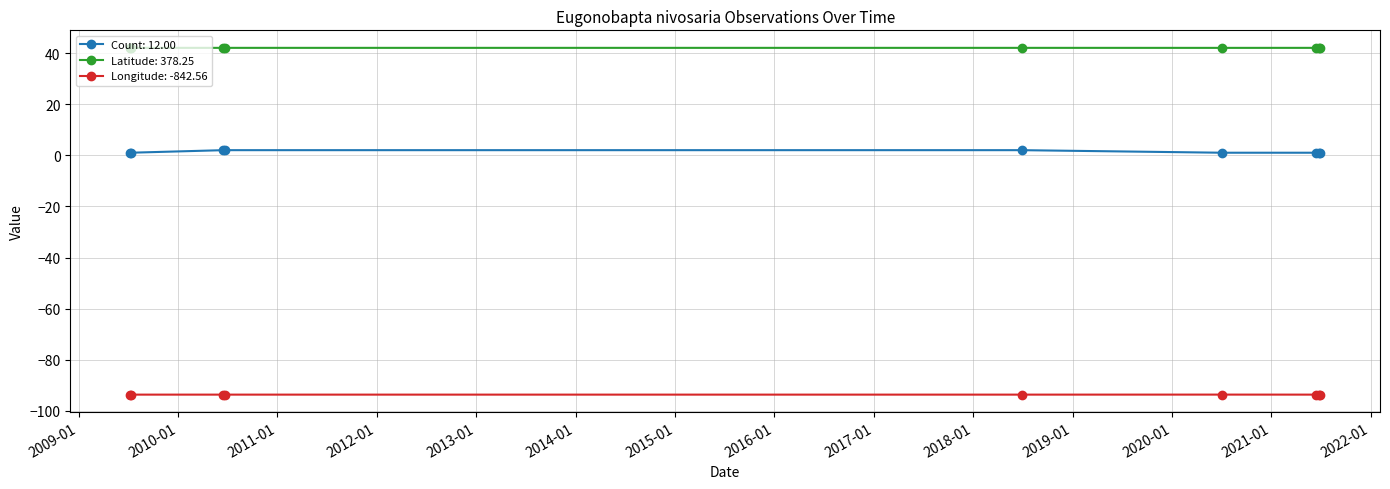

What is the sum of all Longitude: -842.56 values?

-842.6